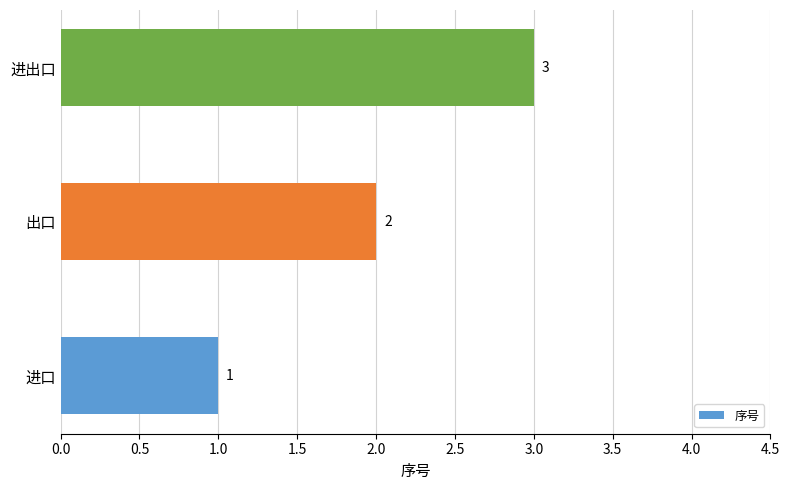

The chart shows a value of 1 at 出口. True or false?

False